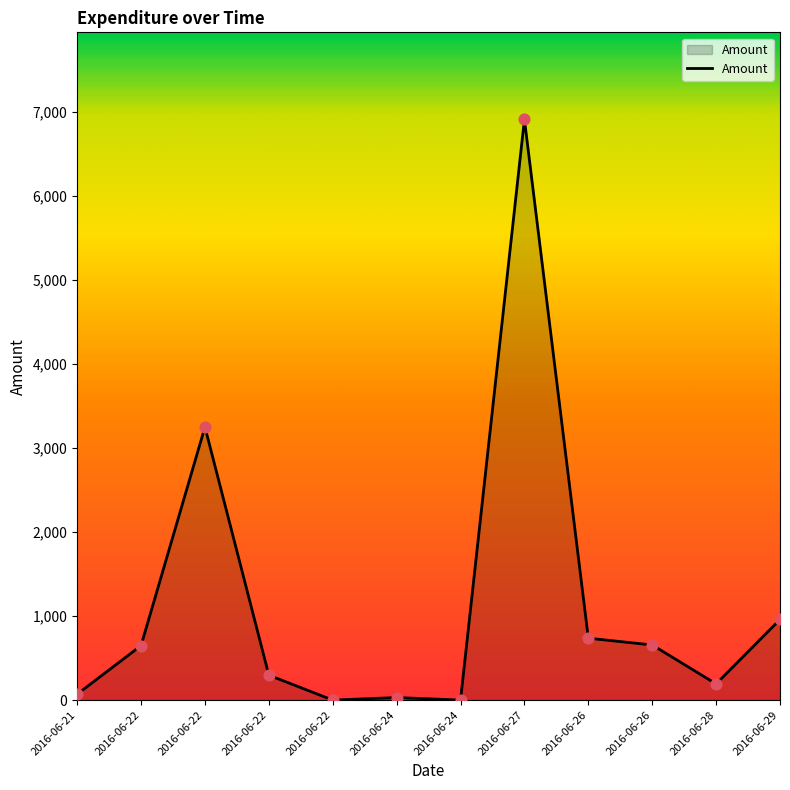

What is the ratio of the value at 2016-06-22 to the value at 2016-06-22?

2.2